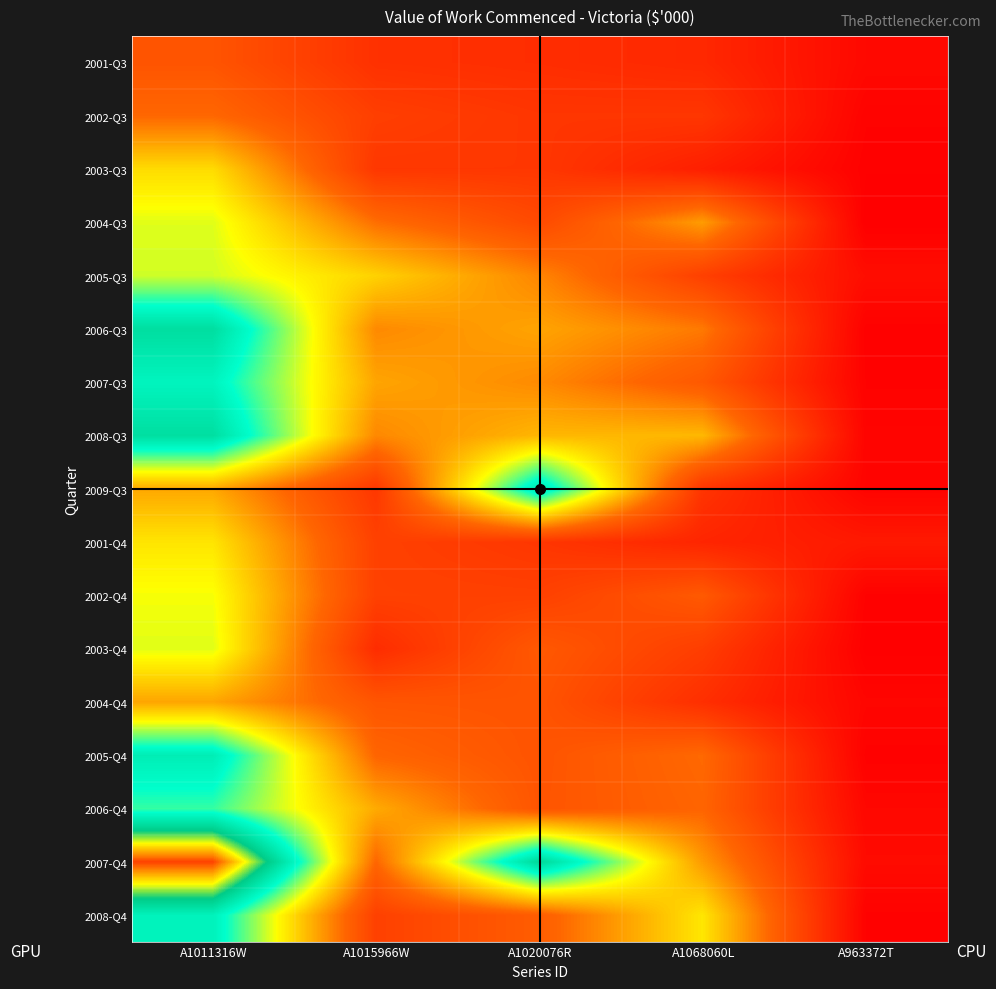

At which category is the sum across all series the highest?

A1011316W